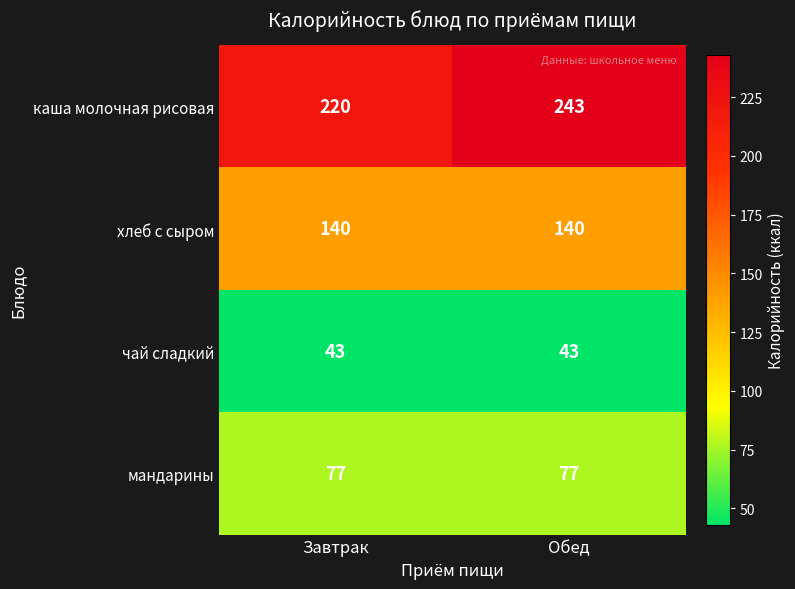

What is the difference between the highest and lowest values at Завтрак?

177